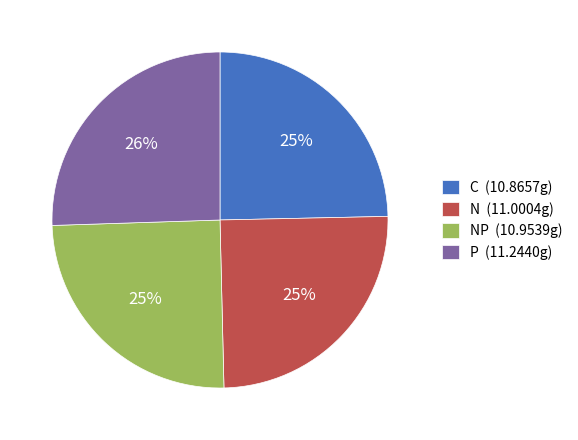

Which slice is the largest?

P (11.2440g)